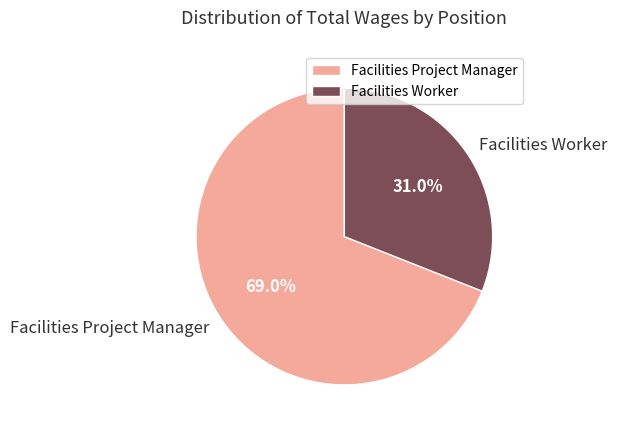

The Facilities Worker slice represents 36% of the pie. True or false?

False